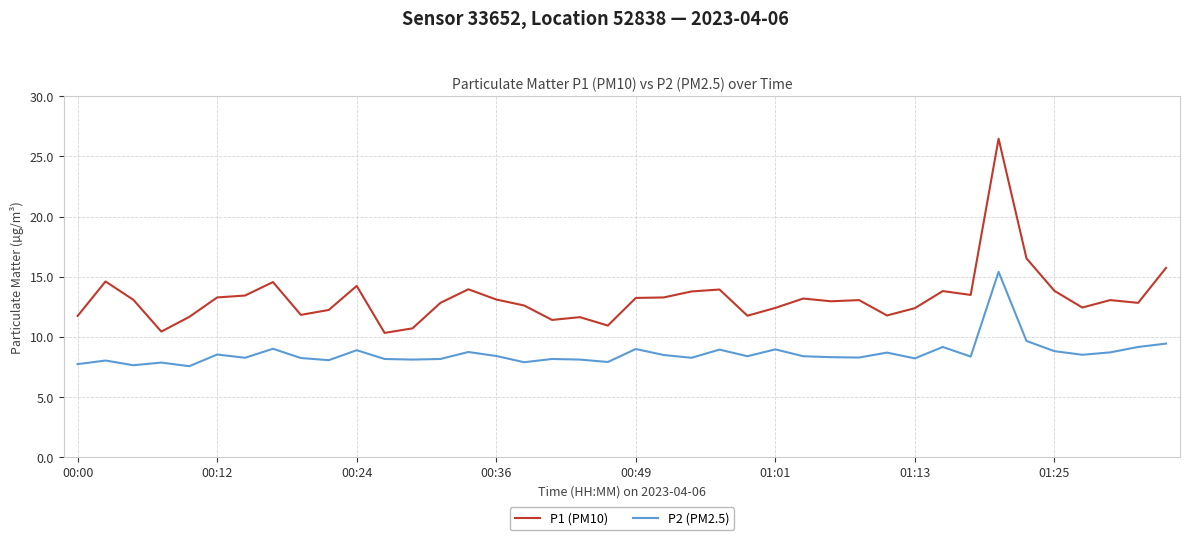

Which series has the widest spread of values?

P1 (PM10)